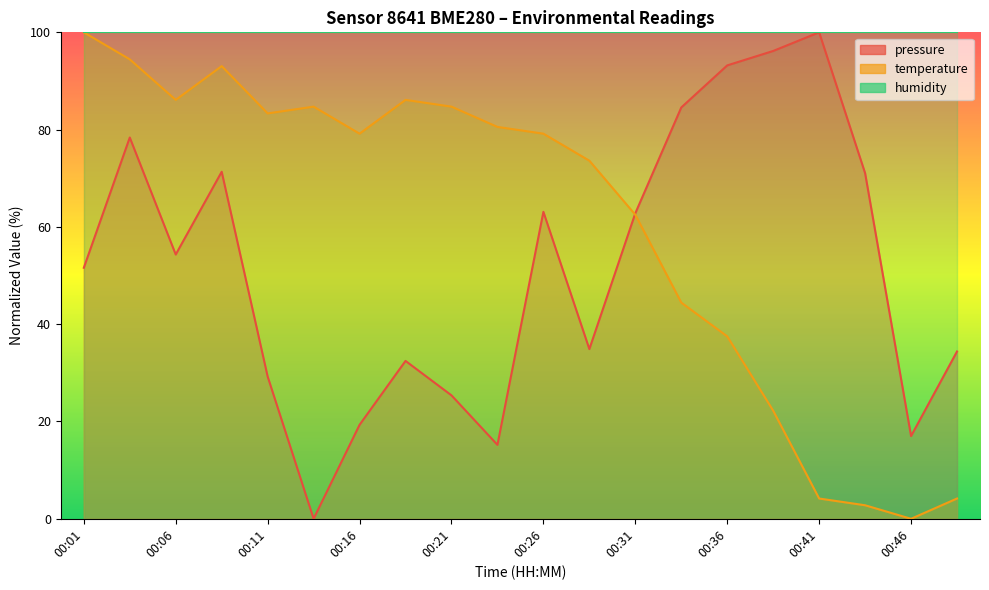

Is the value of temperature at 00:46 greater than the value of pressure at 00:26?

No